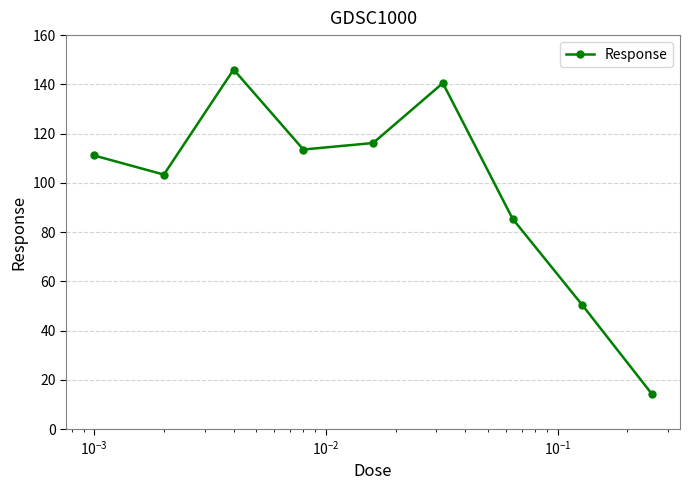

Reading left to right, transcribe all the data shown in this chart.

111.1	103.4	146.0	113.5	116.2	140.5	85.4	50.3	14.2